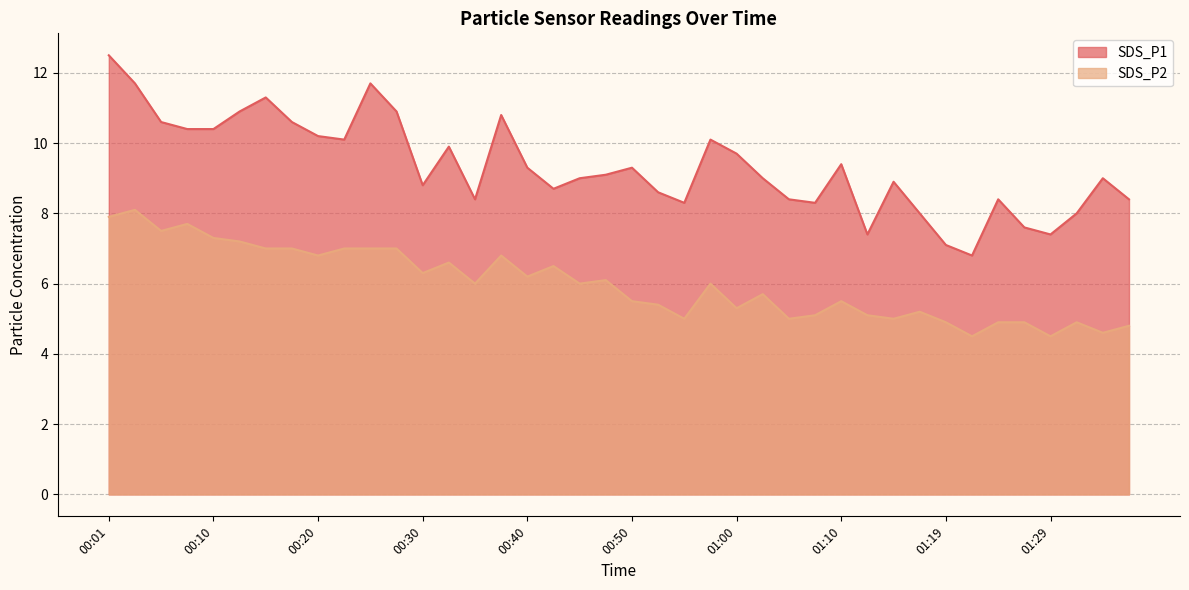

Reading right to left, what are all the values shown in this chart?

SDS_P1: 01:37=8.4	01:34=9.0	01:32=8.0	01:29=7.4	01:27=7.6	01:24=8.4	01:22=6.8	01:19=7.1	01:17=8.0	01:15=8.9	01:12=7.4	01:10=9.4	01:07=8.3	01:05=8.4	01:02=9.0	01:00=9.7	00:57=10.1	00:55=8.3	00:52=8.6	00:50=9.3	00:47=9.1	00:45=9.0	00:42=8.7	00:40=9.3	00:38=10.8	00:35=8.4	00:33=9.9	00:30=8.8	00:28=10.9	00:25=11.7	00:23=10.1	00:20=10.2	00:18=10.6	00:15=11.3	00:13=10.9	00:10=10.4	00:08=10.4	00:05=10.6	00:03=11.7	00:01=12.5
SDS_P2: 01:37=4.8	01:34=4.6	01:32=4.9	01:29=4.5	01:27=4.9	01:24=4.9	01:22=4.5	01:19=4.9	01:17=5.2	01:15=5.0	01:12=5.1	01:10=5.5	01:07=5.1	01:05=5.0	01:02=5.7	01:00=5.3	00:57=6.0	00:55=5.0	00:52=5.4	00:50=5.5	00:47=6.1	00:45=6.0	00:42=6.5	00:40=6.2	00:38=6.8	00:35=6.0	00:33=6.6	00:30=6.3	00:28=7.0	00:25=7.0	00:23=7.0	00:20=6.8	00:18=7.0	00:15=7.0	00:13=7.2	00:10=7.3	00:08=7.7	00:05=7.5	00:03=8.1	00:01=7.9